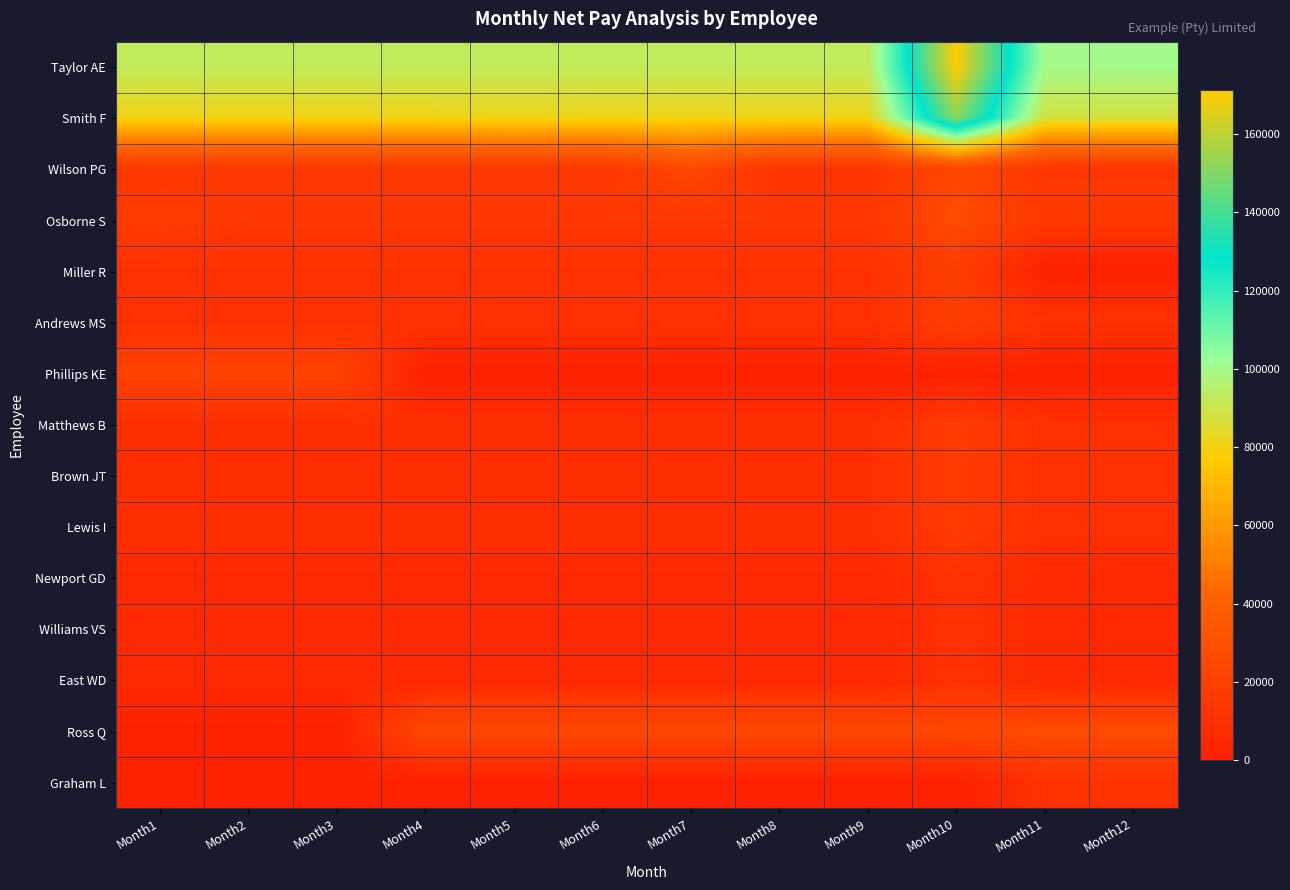

Reading right to left, list all the values displayed in this chart.

Taylor AE: Month12=100112.2	Month11=100011.3	Month10=171407.0	Month9=92430.5	Month8=92430.5	Month7=92430.5	Month6=92430.5	Month5=92430.5	Month4=92430.5	Month3=92430.5	Month2=92430.5	Month1=92430.5
Smith F: Month12=87902.0	Month11=87902.0	Month10=151622.0	Month9=80822.0	Month8=80822.0	Month7=80822.0	Month6=80822.0	Month5=81446.0	Month4=80666.0	Month3=80666.0	Month2=80666.0	Month1=80666.0
Wilson PG: Month12=13080.8	Month11=13080.8	Month10=24015.8	Month9=11865.8	Month8=11865.8	Month7=23865.8	Month6=13865.8	Month5=13865.8	Month4=13865.8	Month3=13865.8	Month2=13865.8	Month1=13865.8
Osborne S: Month12=14580.8	Month11=14580.8	Month10=25515.8	Month9=13365.8	Month8=13365.8	Month7=13365.8	Month6=13365.8	Month5=13365.8	Month4=13365.8	Month3=13365.8	Month2=13356.9	Month1=16290.6
Miller R: Month12=0.0	Month11=0.0	Month10=17915.8	Month9=9815.8	Month8=9815.8	Month7=9815.8	Month6=9815.8	Month5=9815.8	Month4=9815.8	Month3=9815.8	Month2=9815.8	Month1=9815.8
Andrews MS: Month12=10625.8	Month11=10625.8	Month10=17915.8	Month9=9815.8	Month8=9815.8	Month7=9815.8	Month6=9815.8	Month5=9815.8	Month4=9815.8	Month3=9815.8	Month2=9815.8	Month1=9815.8
Phillips KE: Month12=0.0	Month11=0.0	Month10=0.0	Month9=0.0	Month8=0.0	Month7=0.0	Month6=0.0	Month5=0.0	Month4=0.0	Month3=21198.3	Month2=21198.3	Month1=21198.3
Matthews B: Month12=9468.8	Month11=9468.8	Month10=15948.8	Month9=8658.8	Month8=8658.8	Month7=8658.8	Month6=8658.8	Month5=8658.8	Month4=8658.8	Month3=8658.8	Month2=8658.8	Month1=8658.8
Brown JT: Month12=9468.8	Month11=9468.8	Month10=15948.8	Month9=8658.8	Month8=8658.8	Month7=8658.8	Month6=8658.8	Month5=8658.8	Month4=8658.8	Month3=8658.8	Month2=8658.8	Month1=8658.8
Lewis I: Month12=9468.8	Month11=9468.8	Month10=15948.8	Month9=8658.8	Month8=8658.8	Month7=8658.8	Month6=8658.8	Month5=8658.8	Month4=8658.8	Month3=8658.8	Month2=8658.8	Month1=8658.8
Newport GD: Month12=5940.0	Month11=5940.0	Month10=9900.0	Month9=4950.0	Month8=4950.0	Month7=4950.0	Month6=4950.0	Month5=4950.0	Month4=4950.0	Month3=4950.0	Month2=4950.0	Month1=4950.0
Williams VS: Month12=5940.0	Month11=5940.0	Month10=9900.0	Month9=4950.0	Month8=4950.0	Month7=4950.0	Month6=4950.0	Month5=4950.0	Month4=4950.0	Month3=4950.0	Month2=4950.0	Month1=4950.0
East WD: Month12=5940.0	Month11=5940.0	Month10=9900.0	Month9=4950.0	Month8=4950.0	Month7=4950.0	Month6=4950.0	Month5=4950.0	Month4=4950.0	Month3=4950.0	Month2=4950.0	Month1=4950.0
Ross Q: Month12=25577.0	Month11=25638.3	Month10=24269.3	Month9=24269.3	Month8=24269.3	Month7=24269.3	Month6=24269.3	Month5=24269.3	Month4=24269.3	Month3=0.0	Month2=0.0	Month1=0.0
Graham L: Month12=10395.0	Month11=10395.0	Month10=0.0	Month9=0.0	Month8=0.0	Month7=0.0	Month6=0.0	Month5=0.0	Month4=0.0	Month3=0.0	Month2=0.0	Month1=0.0